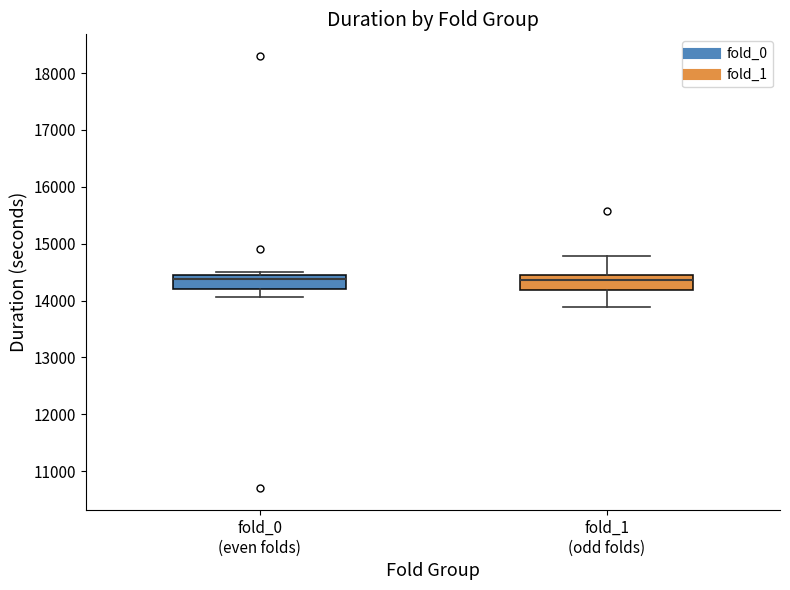

Reading left to right, read every box against the y-axis: the position of its median line, the range the box covers, and the ends of its whiskers. The values are not printed on the chart, so give them approximately, as read against the axis.

fold_0 (even folds): median 14400 (just below the box's upper edge), box 14200 to 14400, whiskers 14100 to 14500
fold_1 (odd folds): median 14400, box 14200 to 14500, whiskers 13900 to 14800